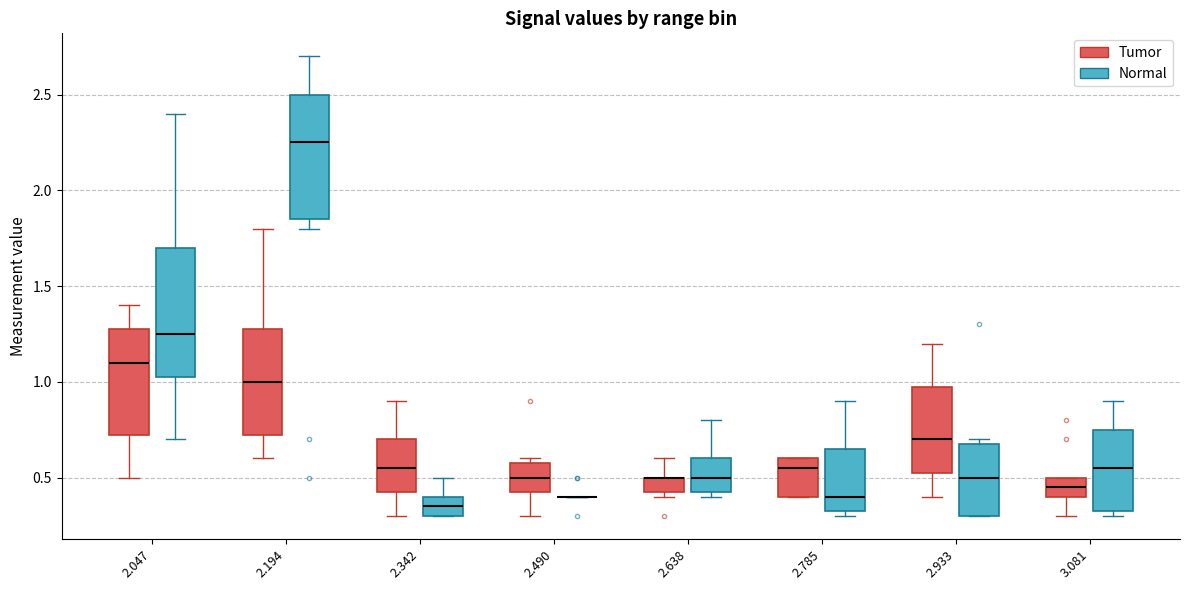

Where is the upper edge of the box for 2.638 (Tumor) on the y-axis? The values are not printed on the chart, so give them approximately, as read against the axis.

0.50